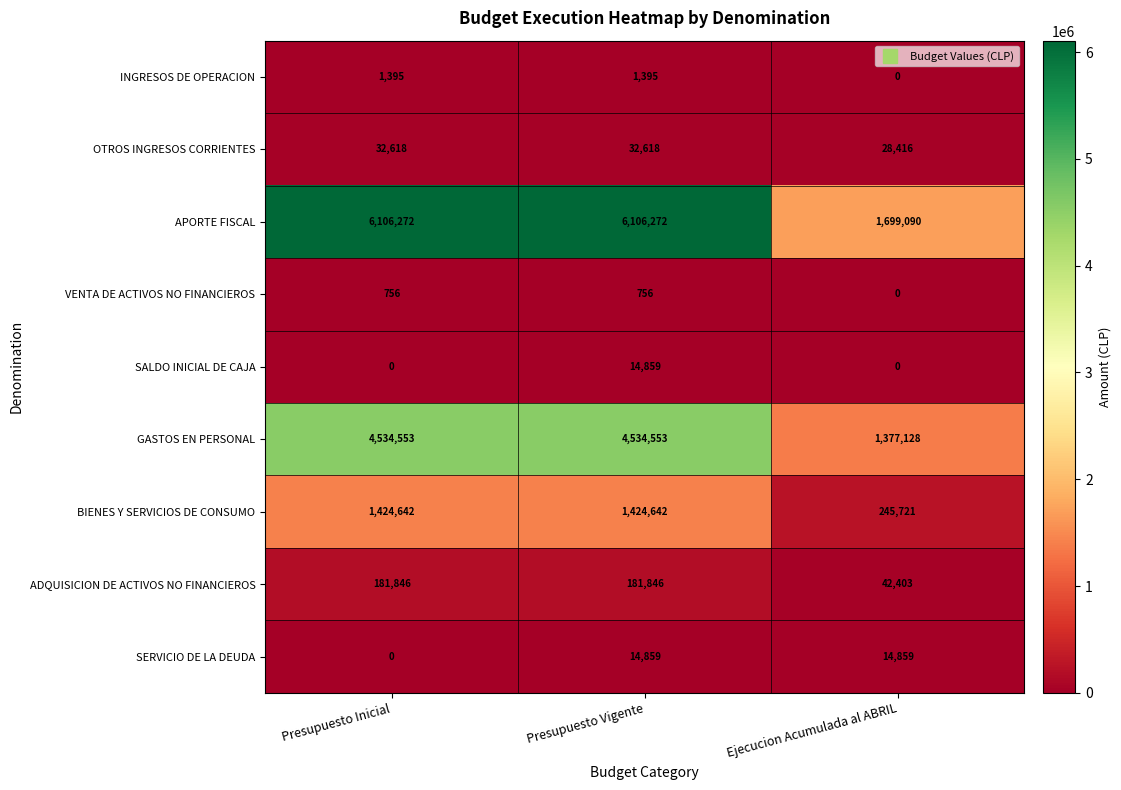

What is the difference between the maximum and minimum values in the OTROS INGRESOS CORRIENTES series?

4202